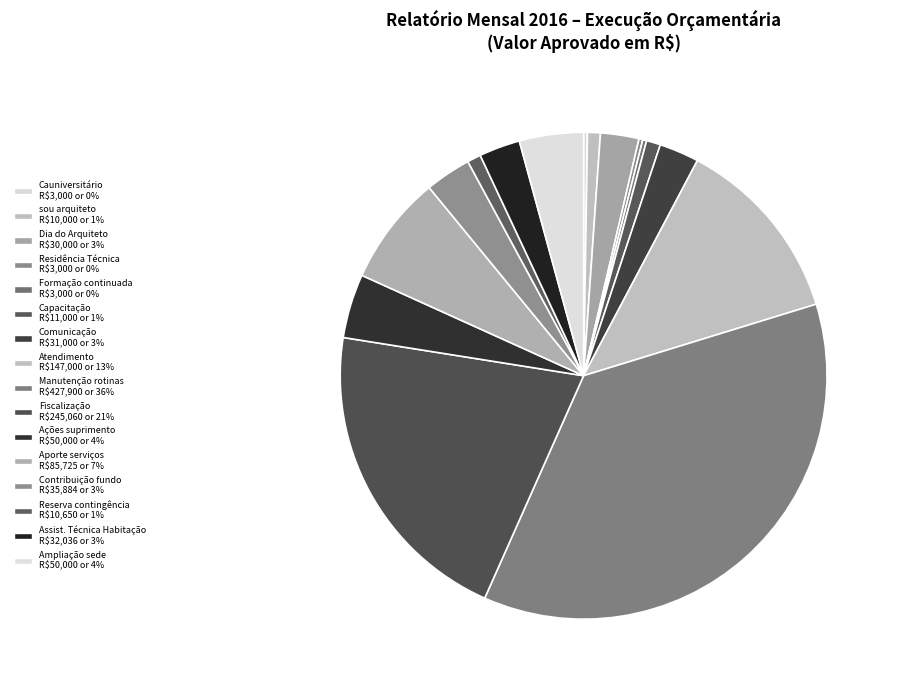

Is there any slice that represents more than half of the pie?

No